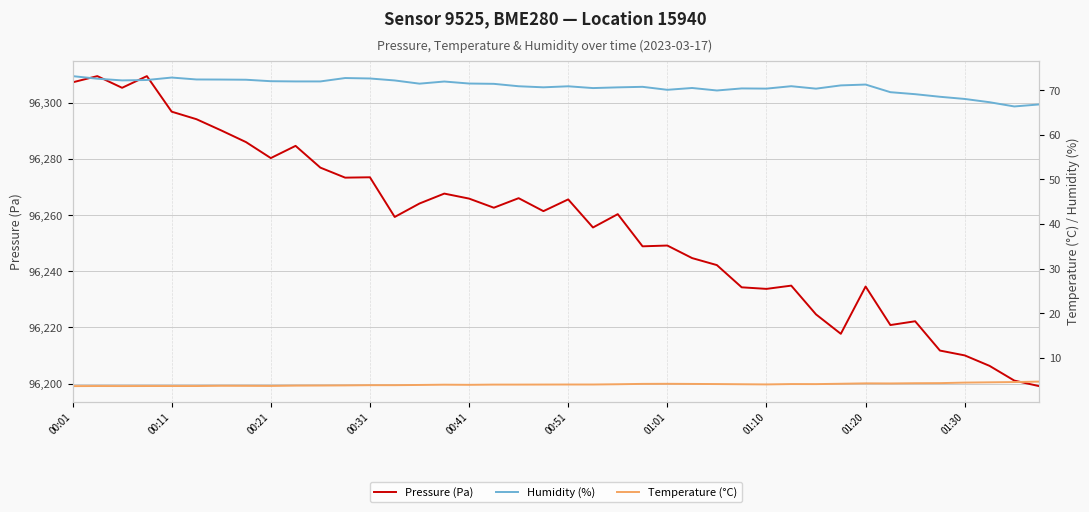

How many values in the Temperature (°C) series are below 4?

20